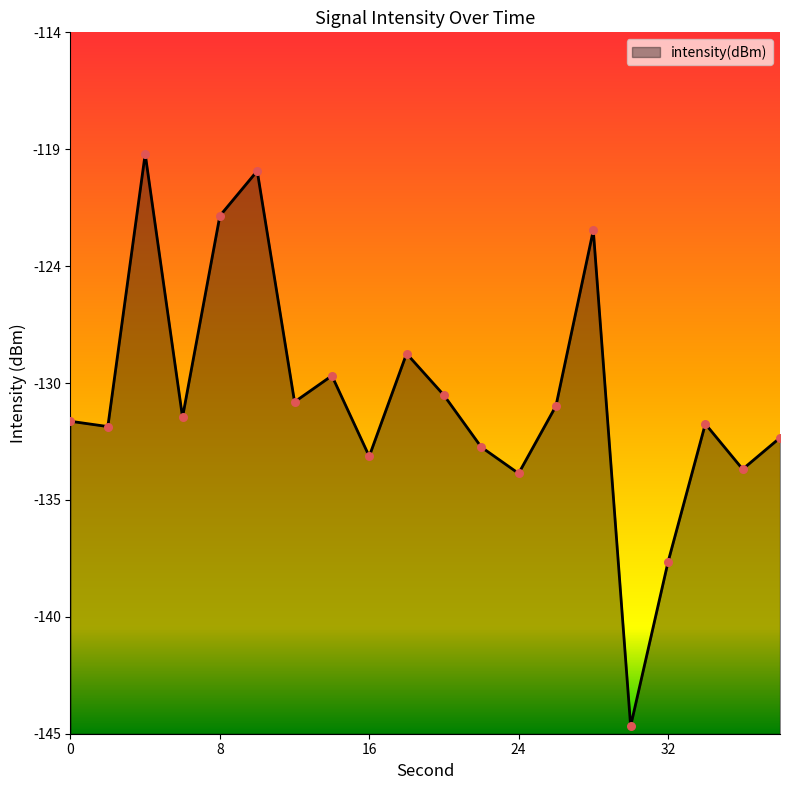

What is the change in value from 22 to 30?

-12.3